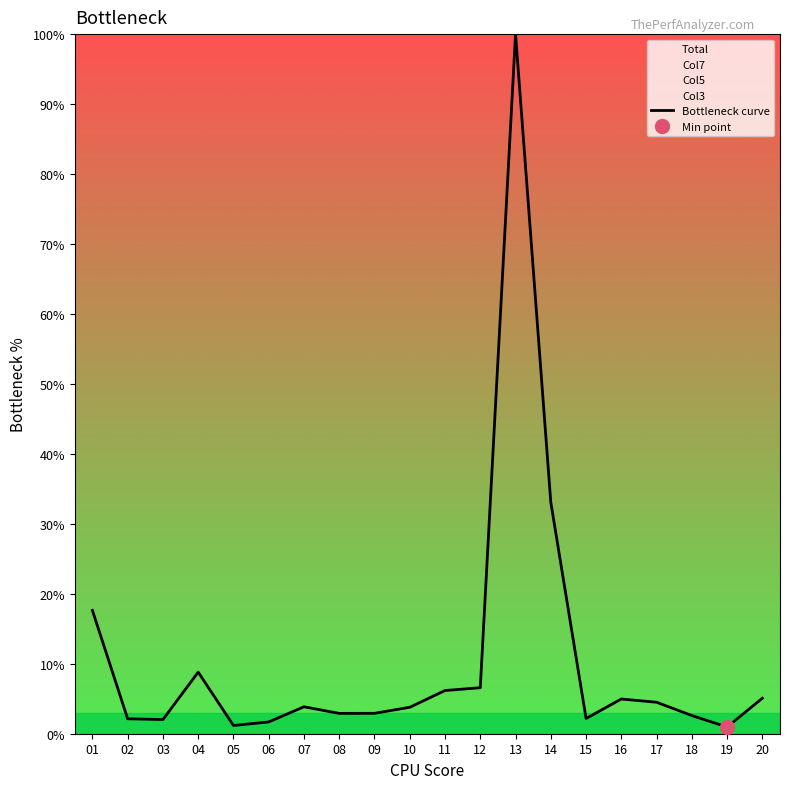

Rank the categories by value from highest to lowest.

13, 14, 01, 04, 12, 11, 20, 16, 17, 07, 10, 09, 08, 18, 15, 02, 03, 06, 05, 19